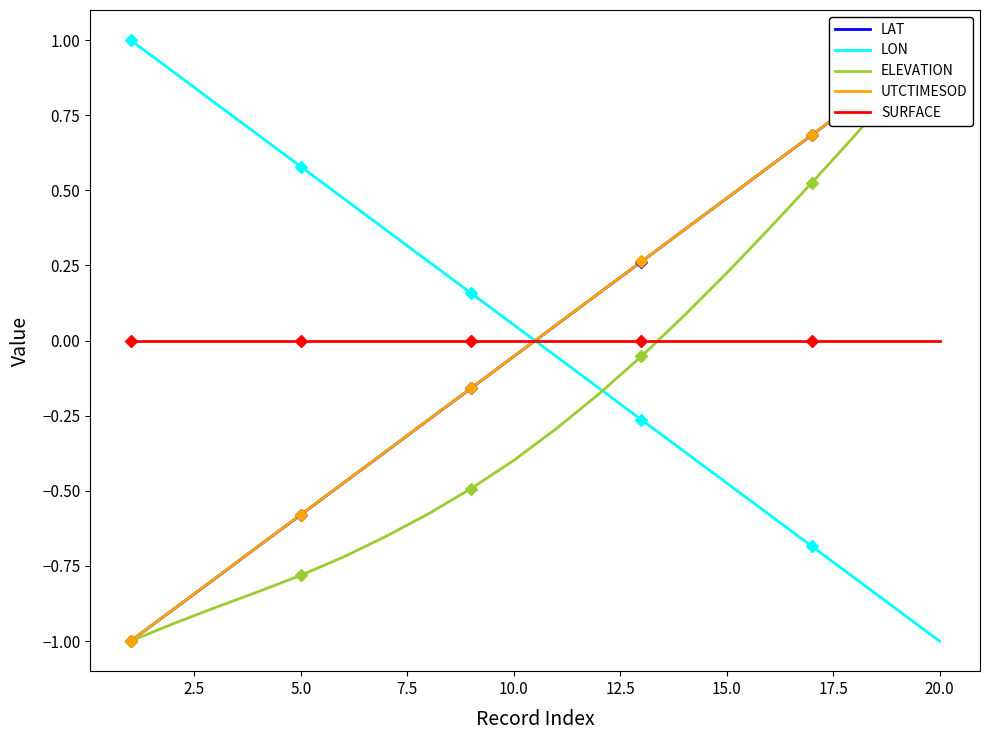

What is the minimum value for LON?

-1.0